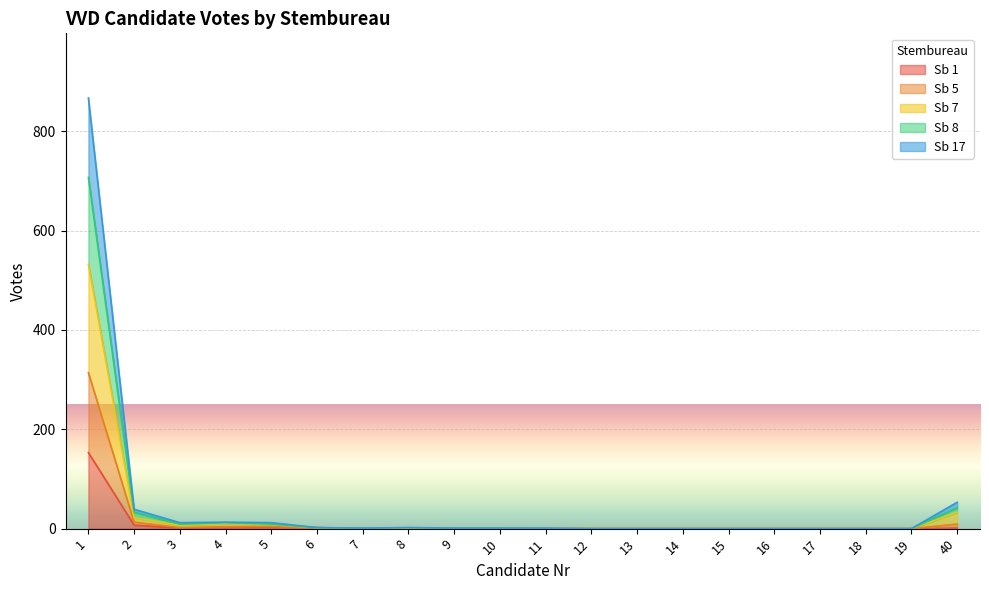

At which label is Sb 17 closest to 157?

2